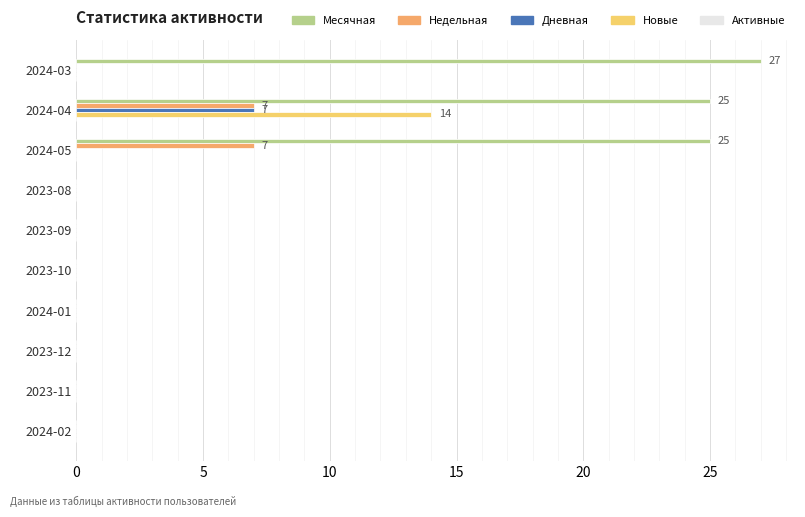

Which category has the highest value across all series?

2024-03